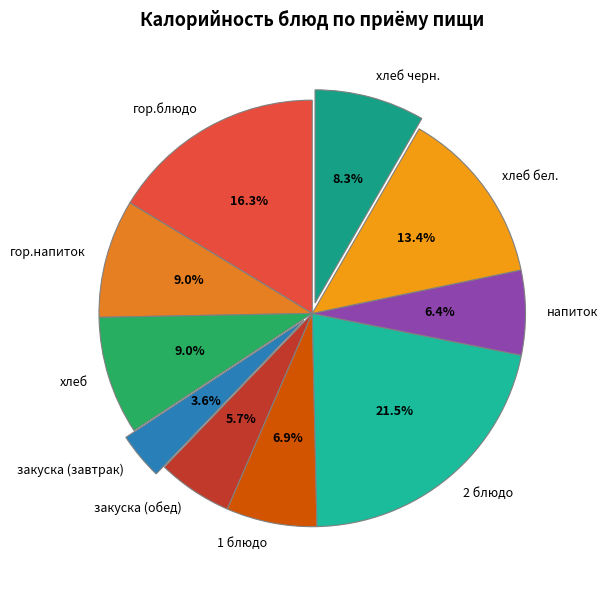

Do гор.напиток and 1 блюдо together represent more than half of the pie?

No